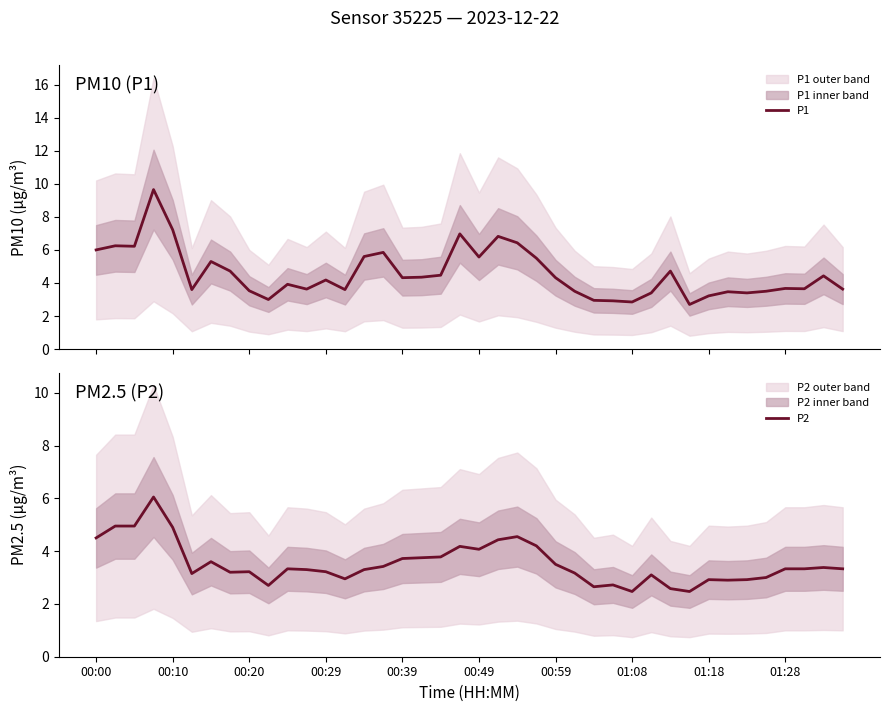

The P2 series shows 2.9 at 01:18. True or false?

True